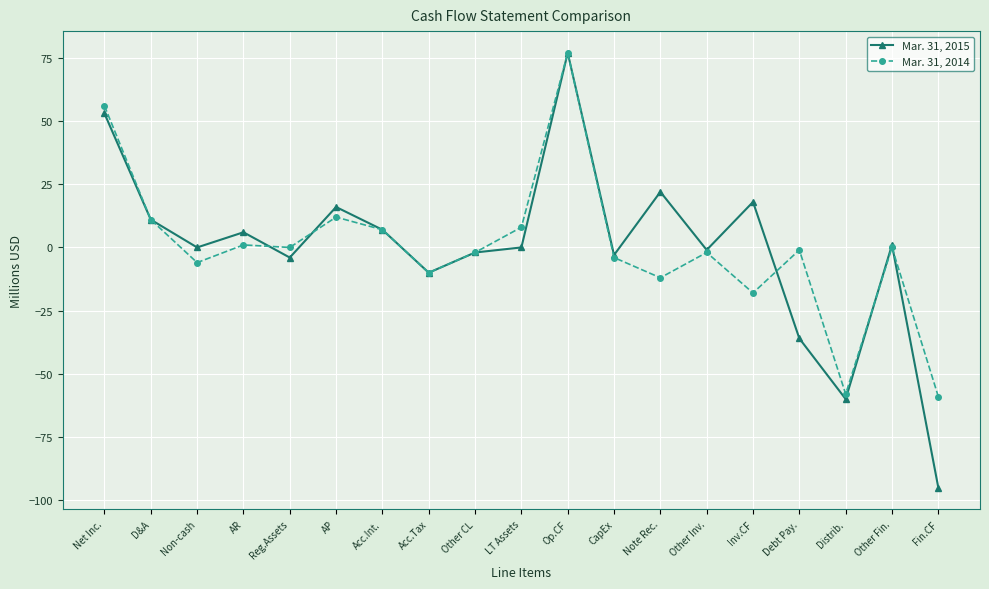

Count the number of data series in this chart.

2